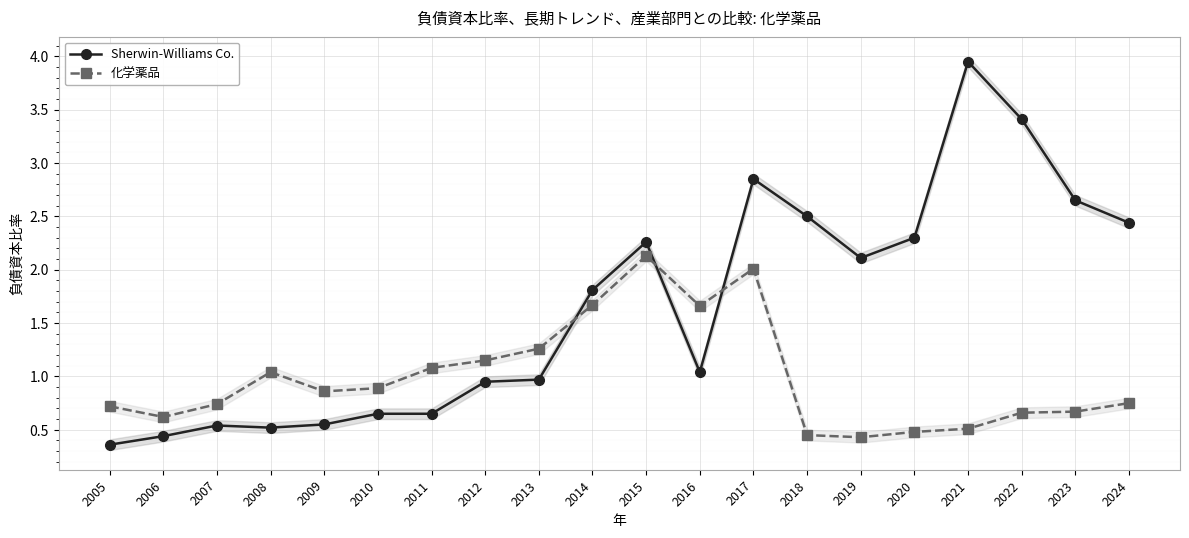

What is the average value of the 化学薬品 series?

1.0